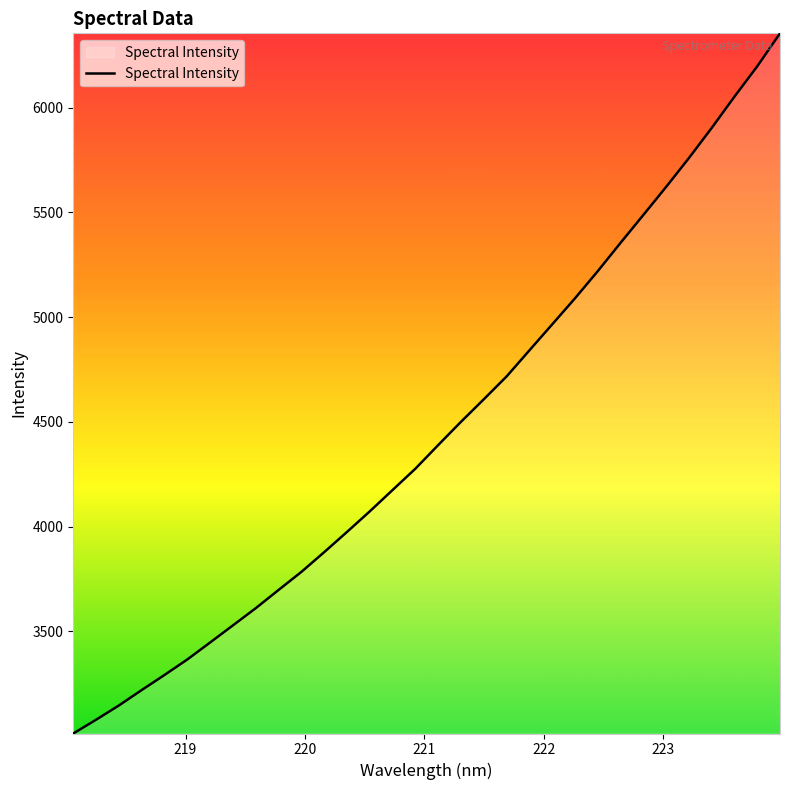

What is the difference between the maximum and minimum values?

3341.8